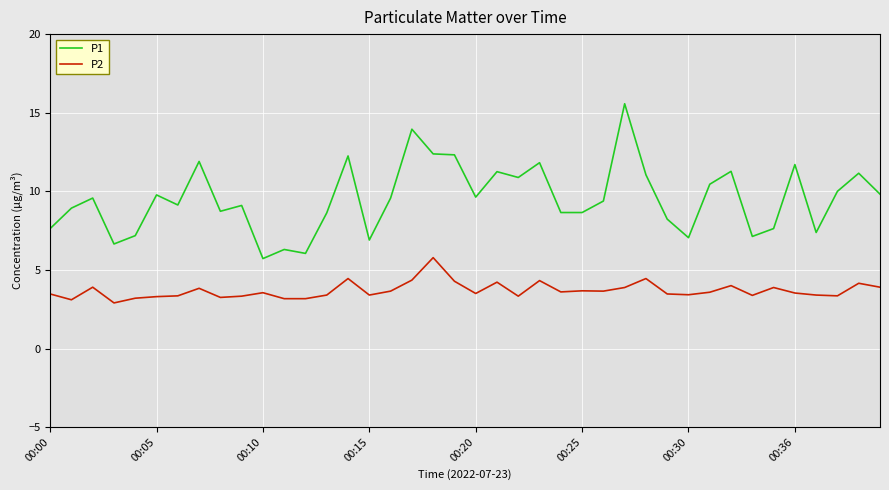

Rank the series by their average value, from lowest to highest.

P2, P1